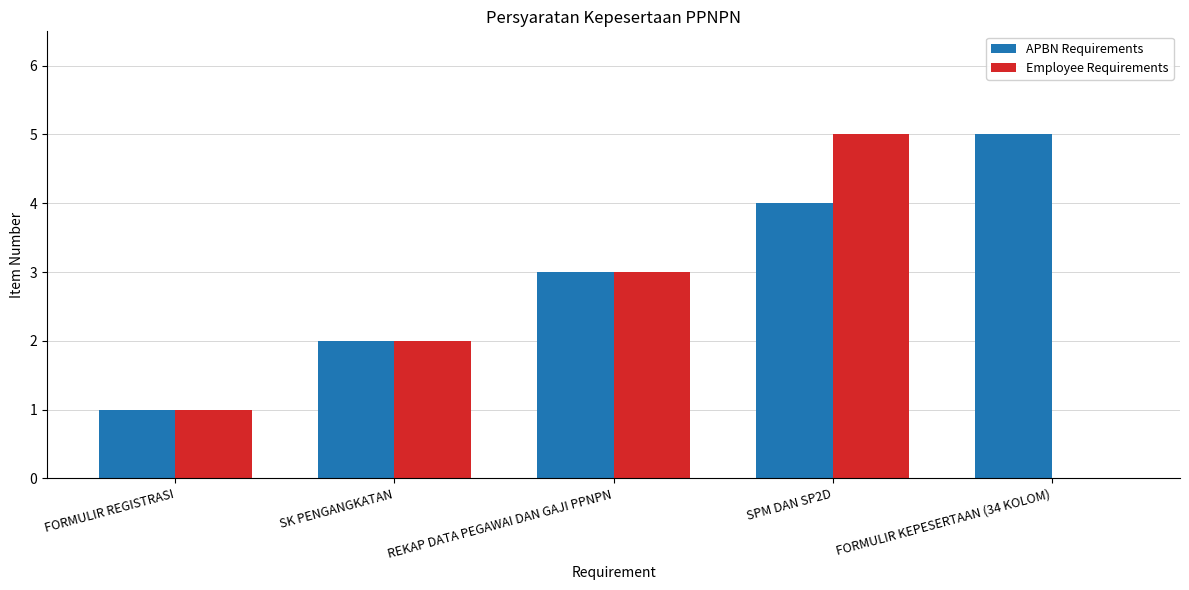

The value of Employee Requirements at SK PENGANGKATAN is 3. True or false?

False